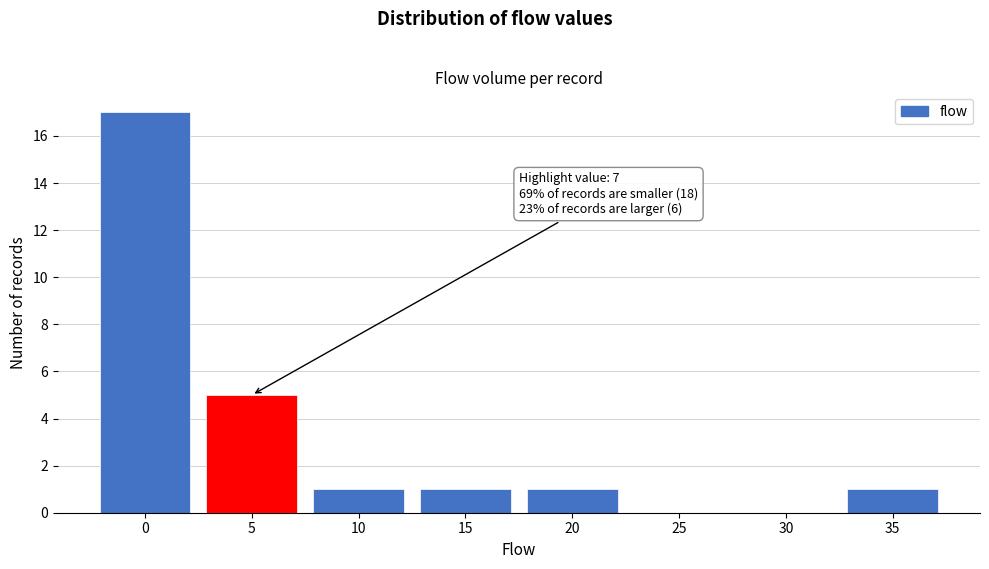

Reading left to right, list all the values displayed in this chart.

0=17	5=5	10=1	15=1	20=1	25=0	30=0	35=1